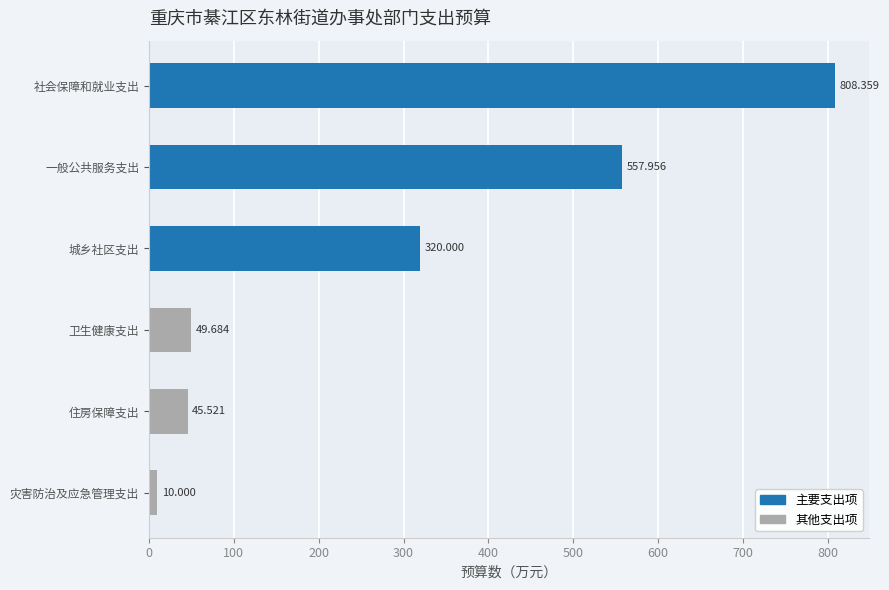

Does the chart contain any negative values?

No